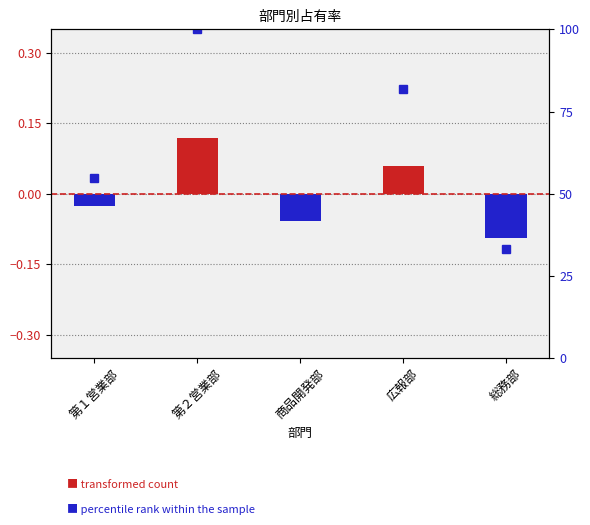

List the labels in order of 占有率 (centered) value, smallest first.

総務部, 商品開発部, 第１営業部, 広報部, 第２営業部